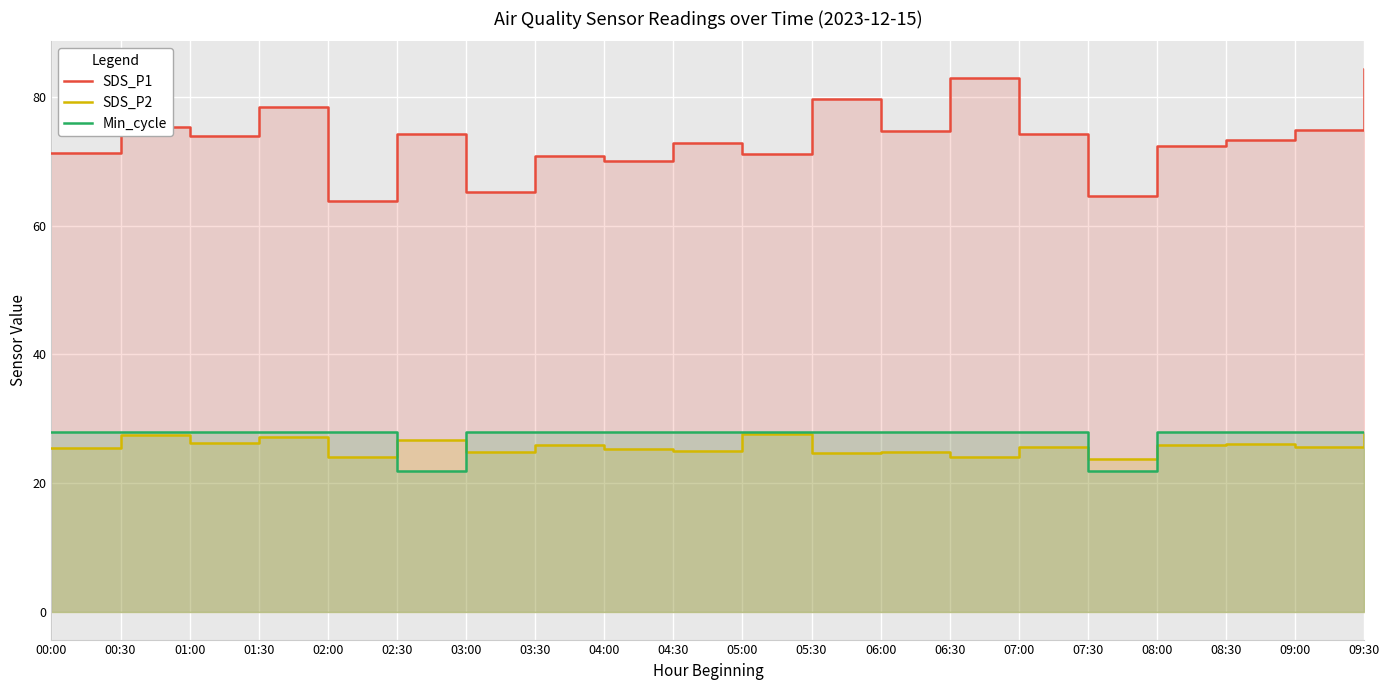

What is the total value across all series at 08:30?

127.4